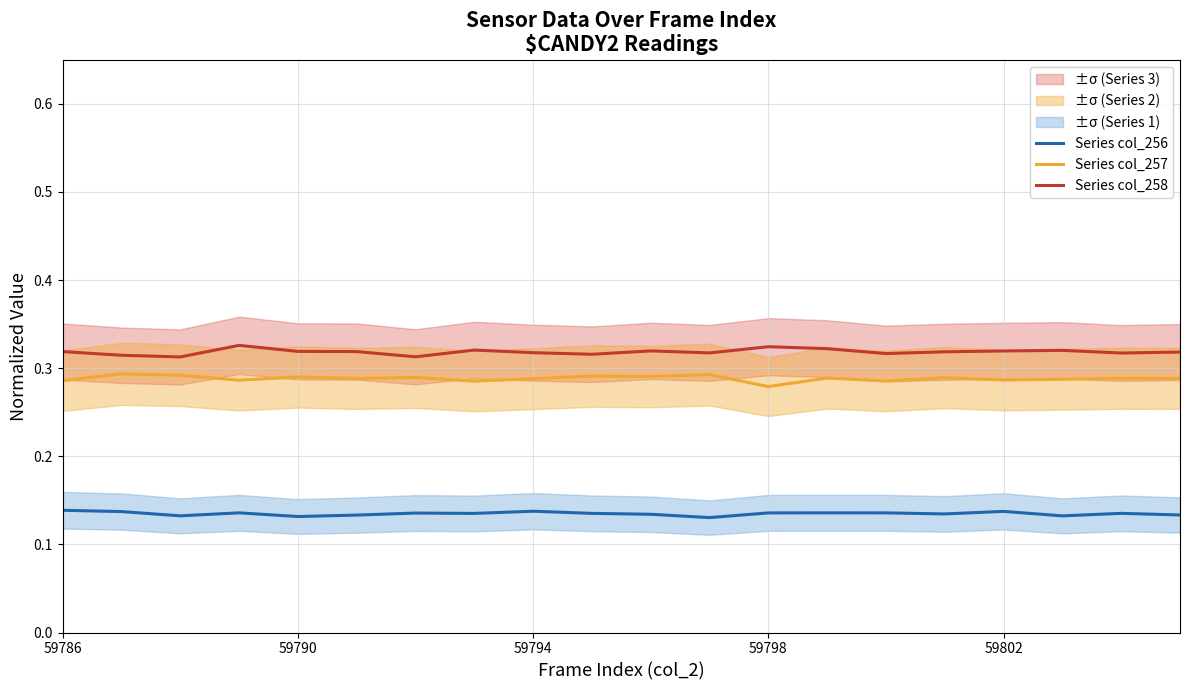

Which series has the largest total across all categories?

Series col_258